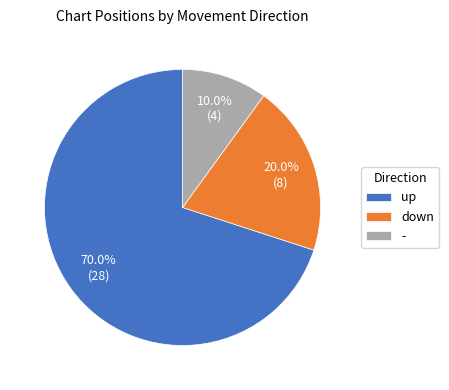

What is the total percentage of up and down?

90.0%